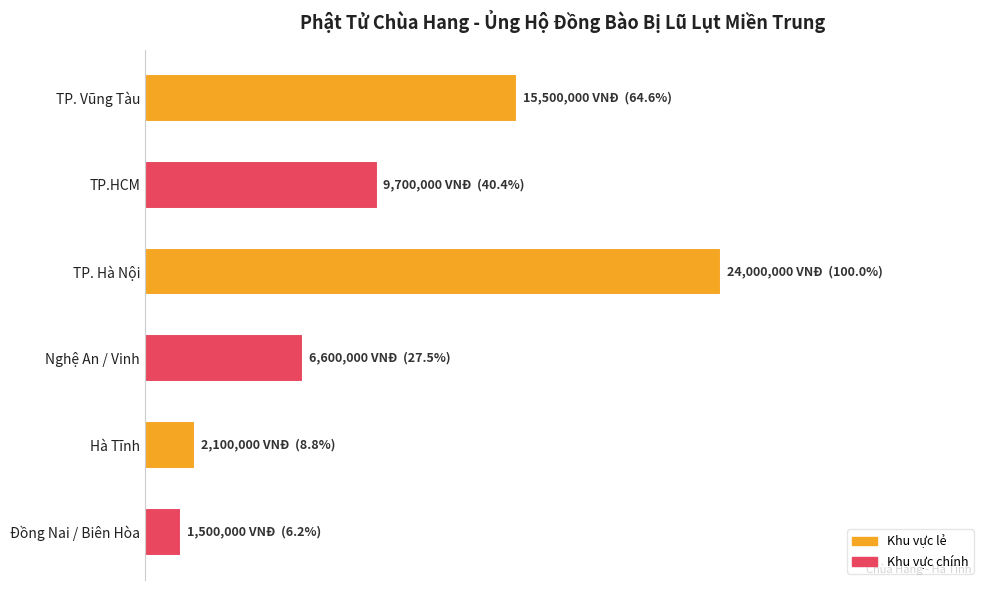

Rank the categories by value from lowest to highest.

Đồng Nai / Biên Hòa, Hà Tĩnh, Nghệ An / Vinh, TP.HCM, TP. Vũng Tàu, TP. Hà Nội